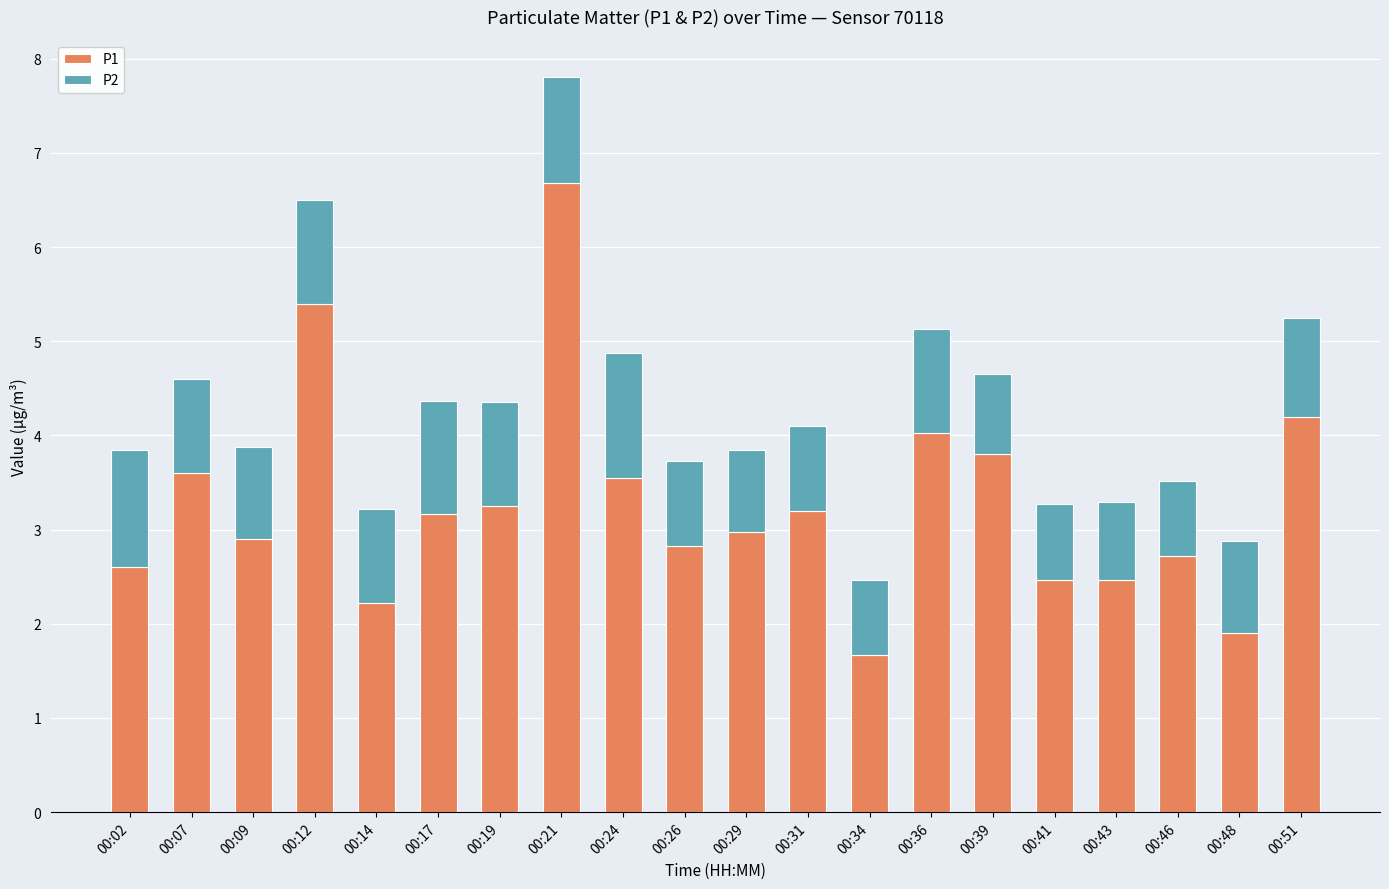

At which category is the sum across all series the highest?

00:21